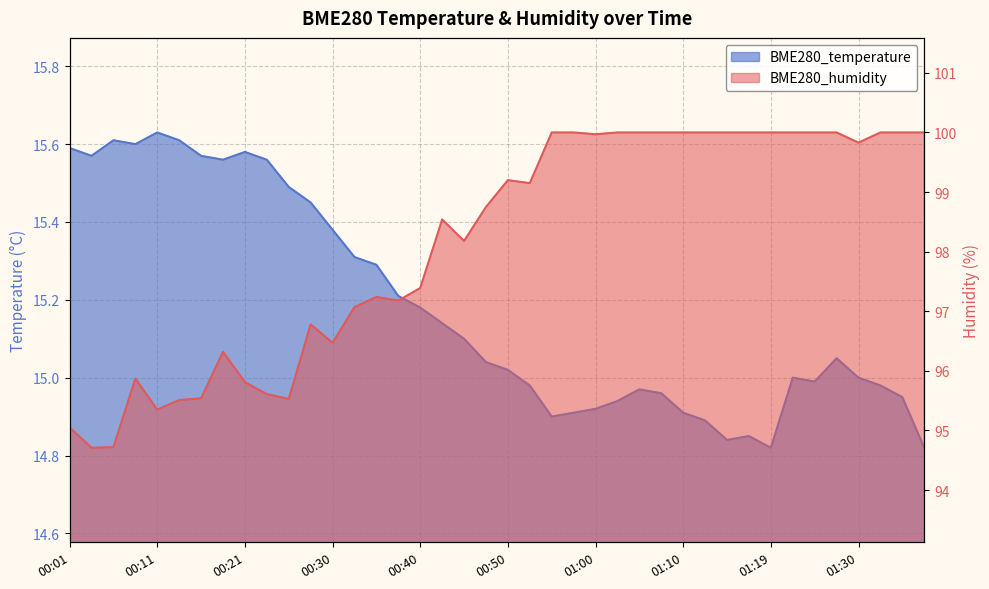

Between 00:28 and 00:50, which series saw the biggest shift?

BME280_humidity